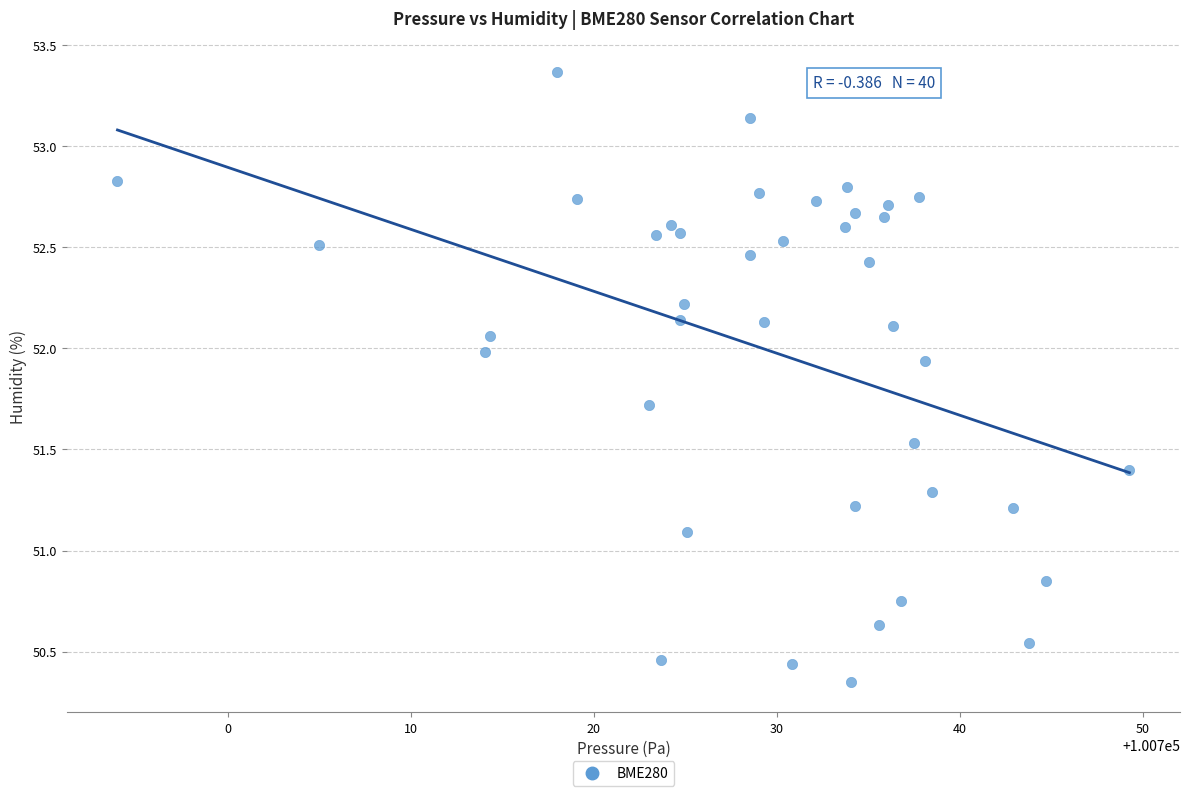

What is the range of X values (max minus min)?

55.3